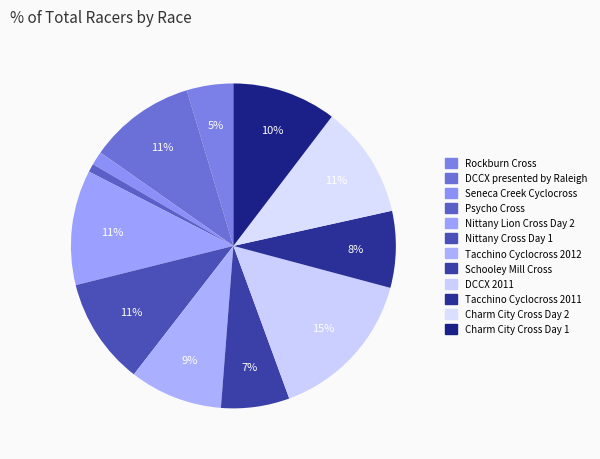

Is it true that Rockburn Cross is 5% of the pie?

True